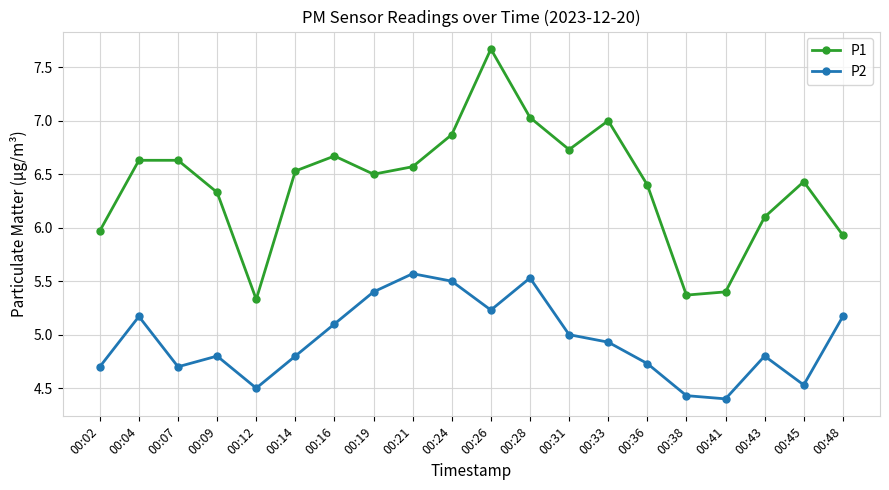

At 00:16, list the series in order from largest to smallest.

P1, P2